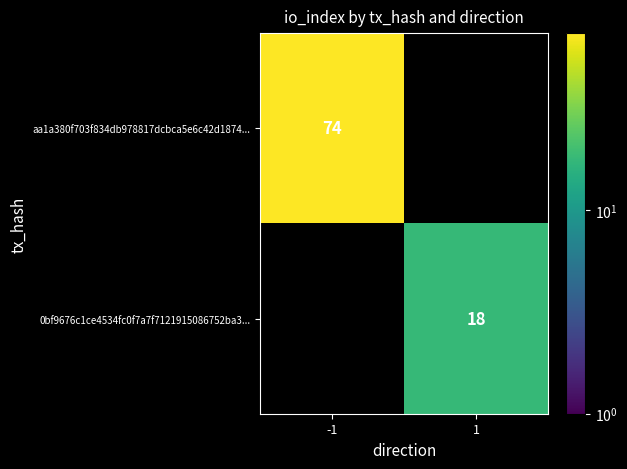

The value of 0bf9676c1ce4534fc0f7a7f7121915086752ba3... at 1 is 18. True or false?

True